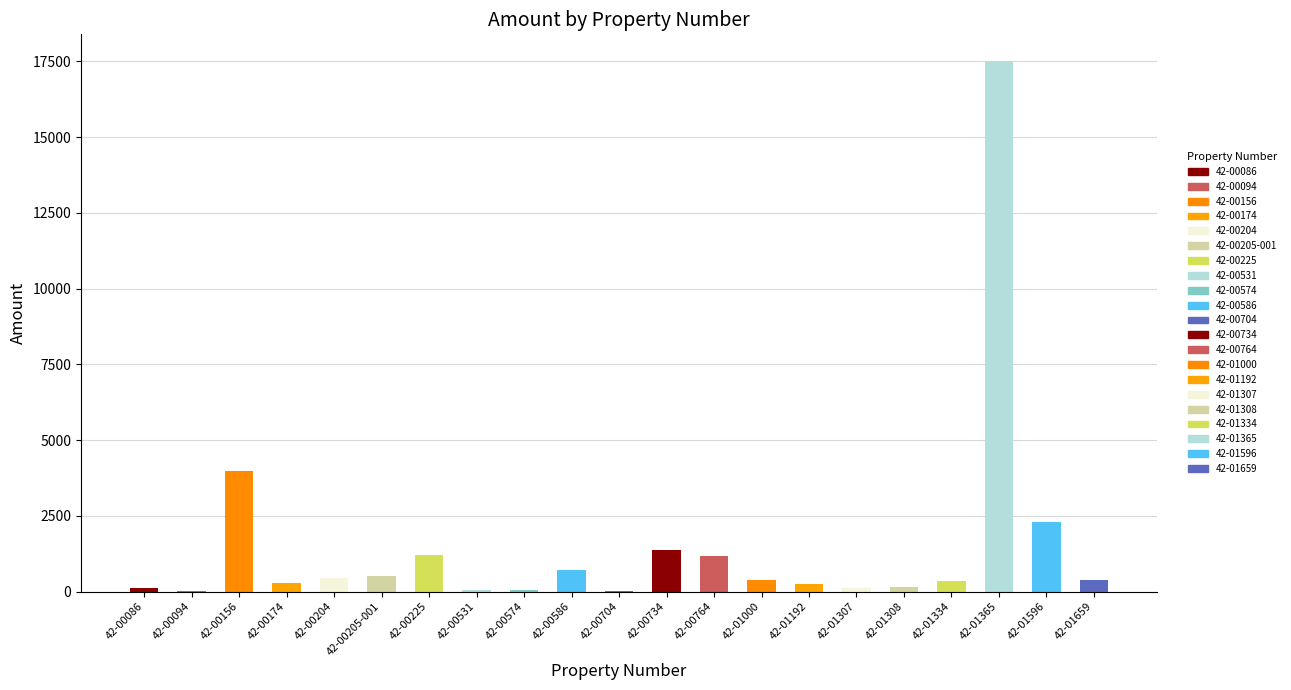

Between 42-00174 and 42-00156, which is larger?

42-00156